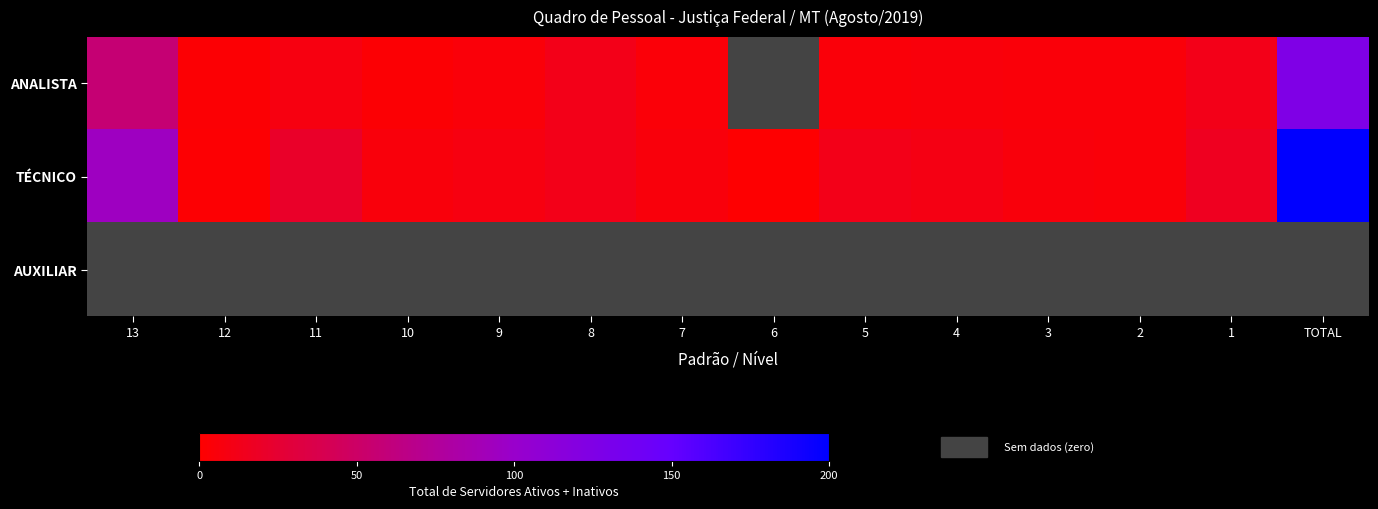

What is the smallest value displayed?

1.0